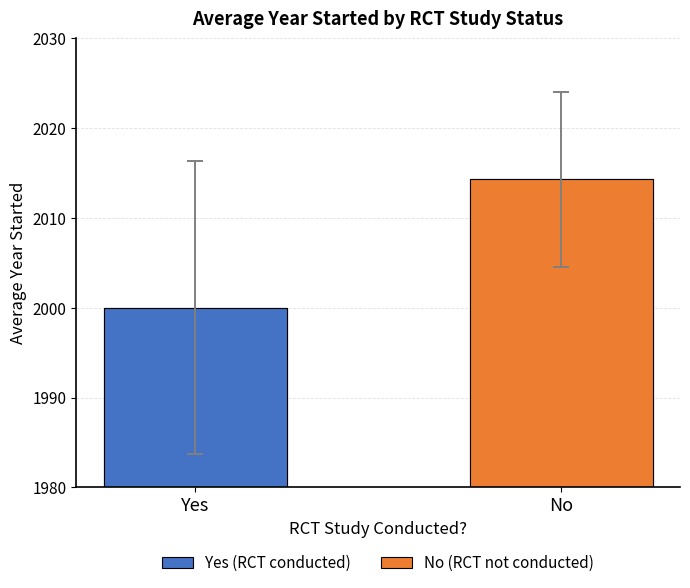

How many data points are above 2014?

1